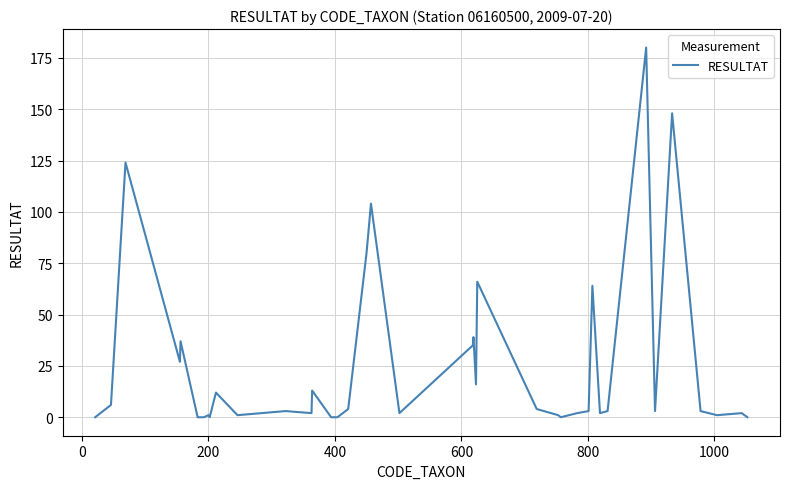

What is the greatest value displayed?

180